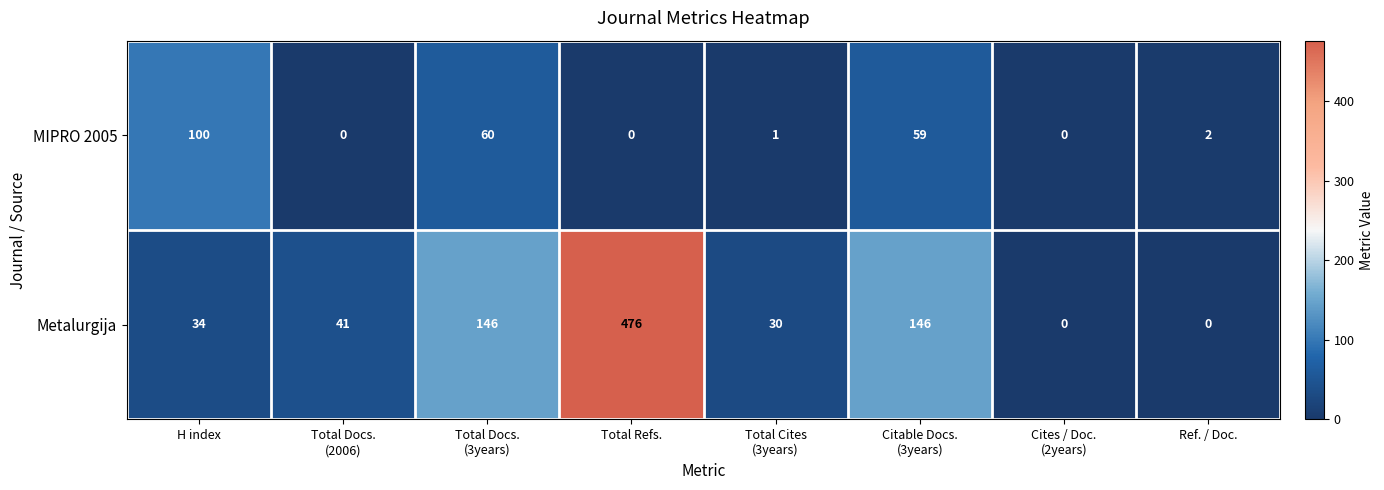

Reading left to right, transcribe all the data shown in this chart.

MIPRO 2005: 100	0	60	0	1	59	0	2
Metalurgija: 34	41	146	476	30	146	0	0